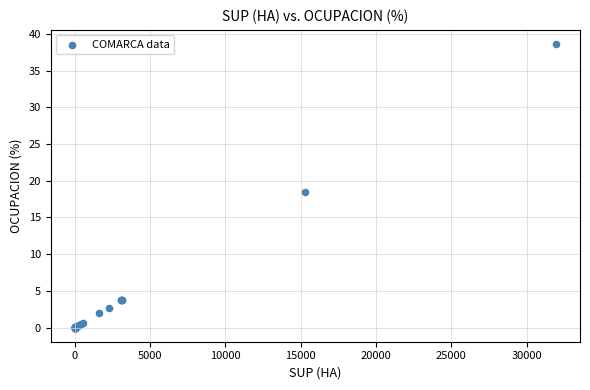

What Y value in the scatter plot is closest to 19?

18.5